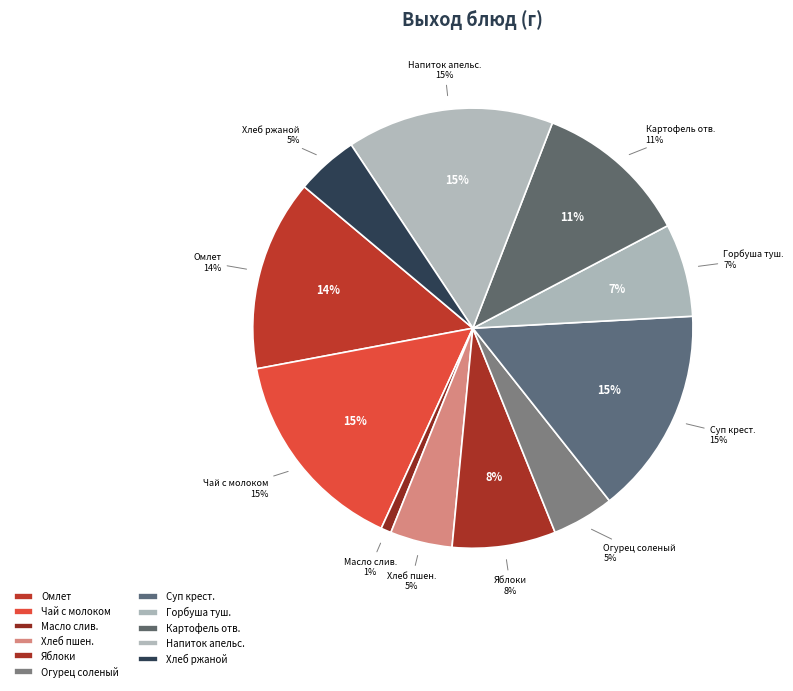

To the nearest percent, what is the average slice percentage?

9%